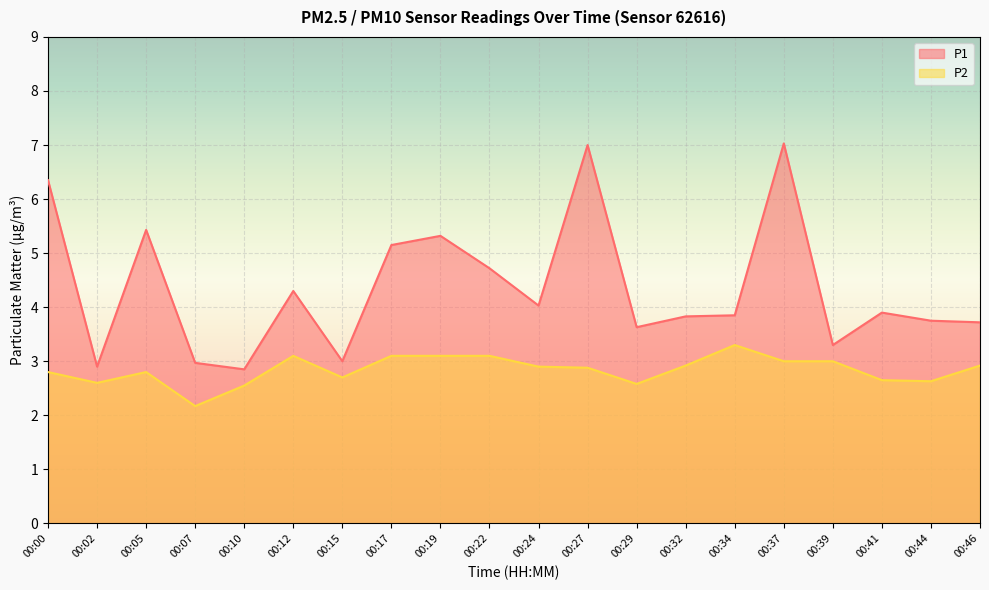

What is the minimum value shown in the chart?

2.2